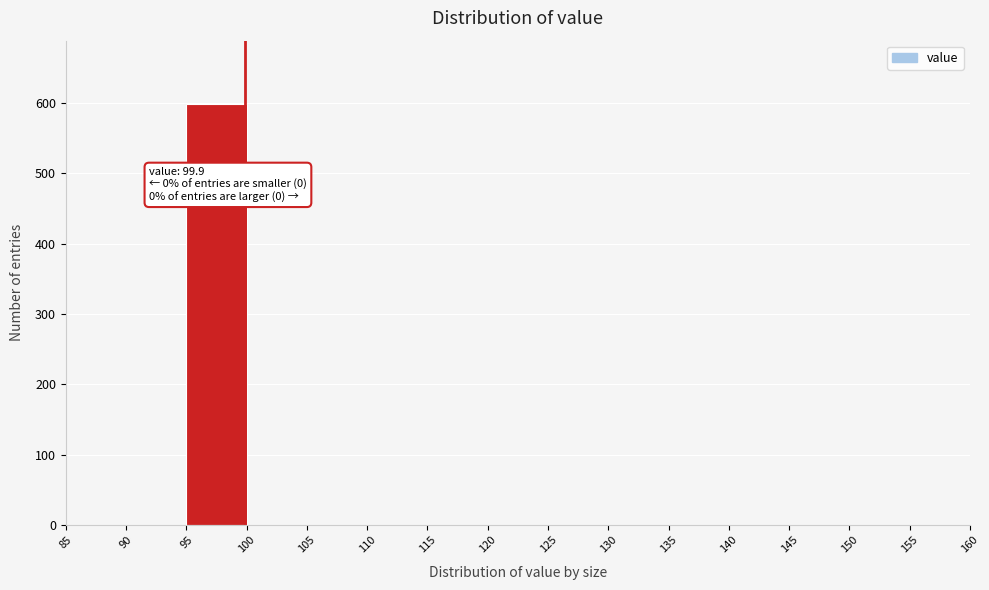

Which range on the x-axis has the tallest bar?

95 to 100